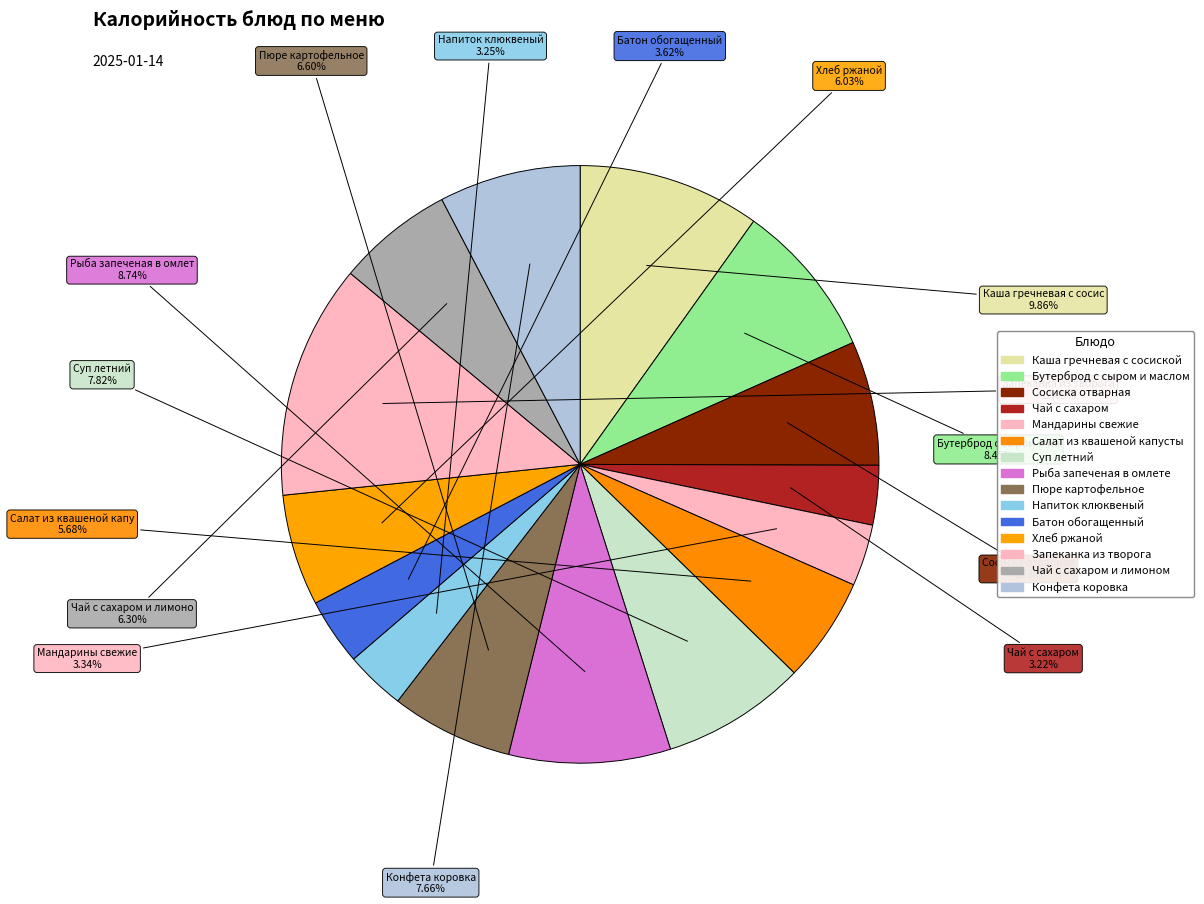

Count the number of slices in the pie.

15